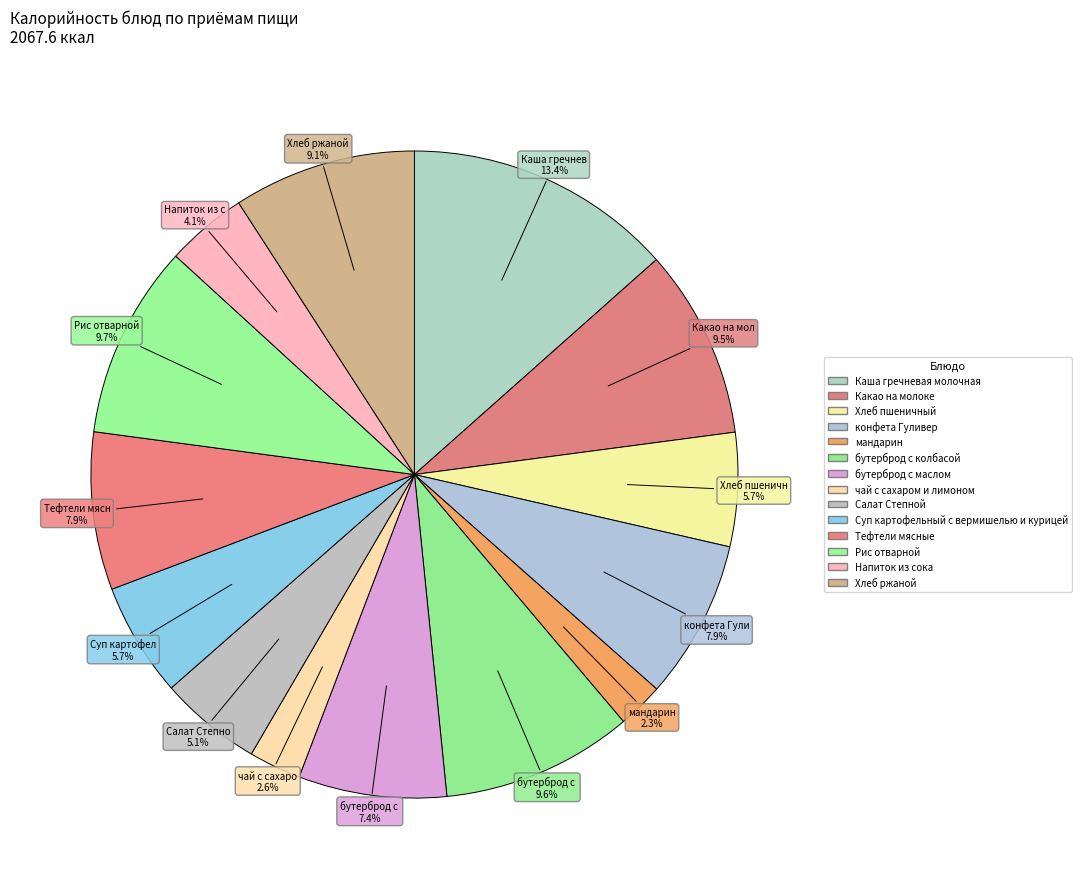

How many slices are in this pie chart?

14